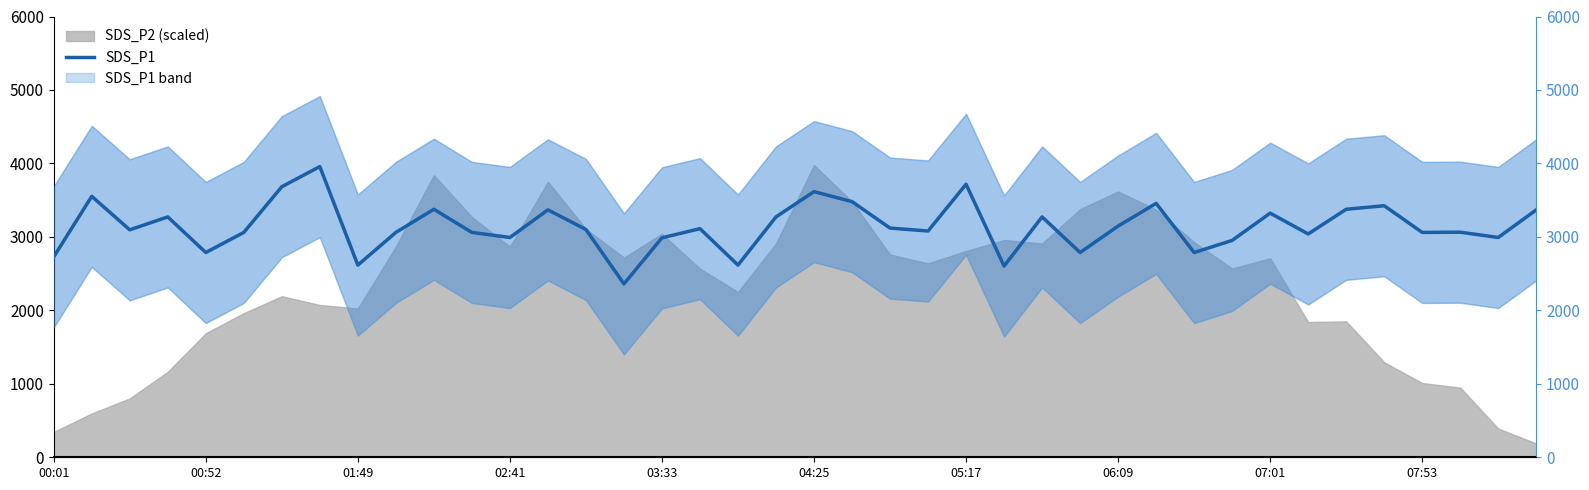

What is the change in value from 07:53 to 14?

+40.0